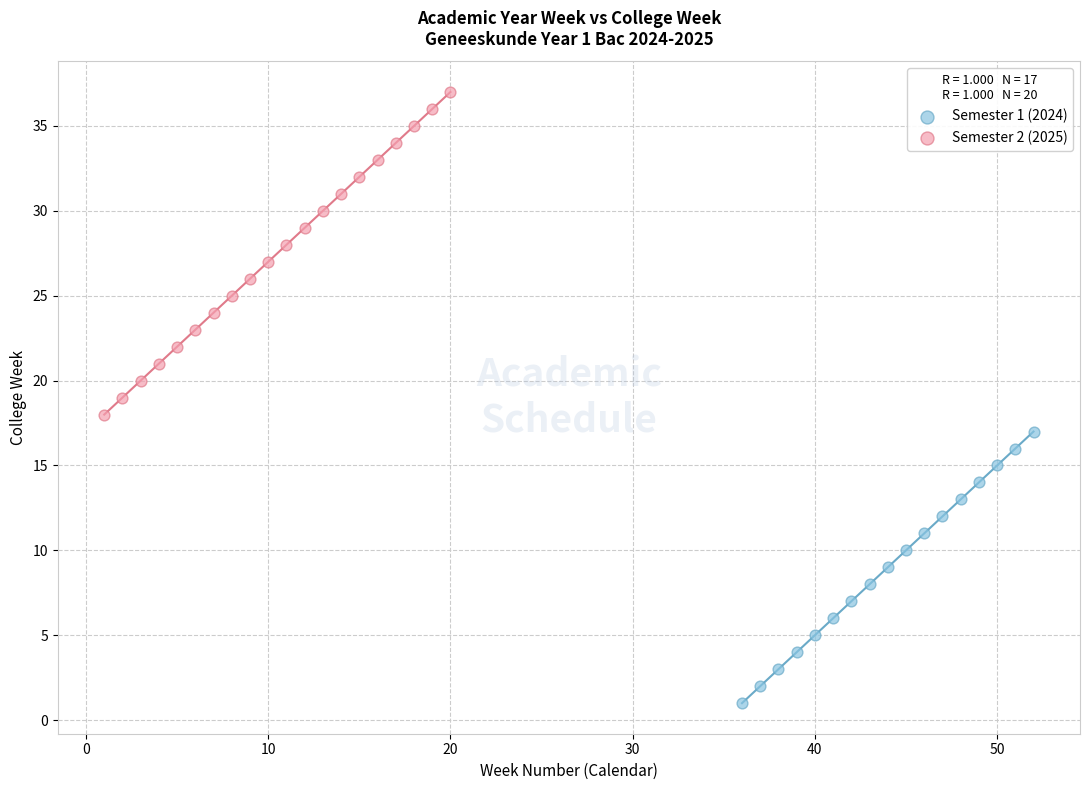

Which series reaches the minimum Y coordinate?

Semester 1 (2024)